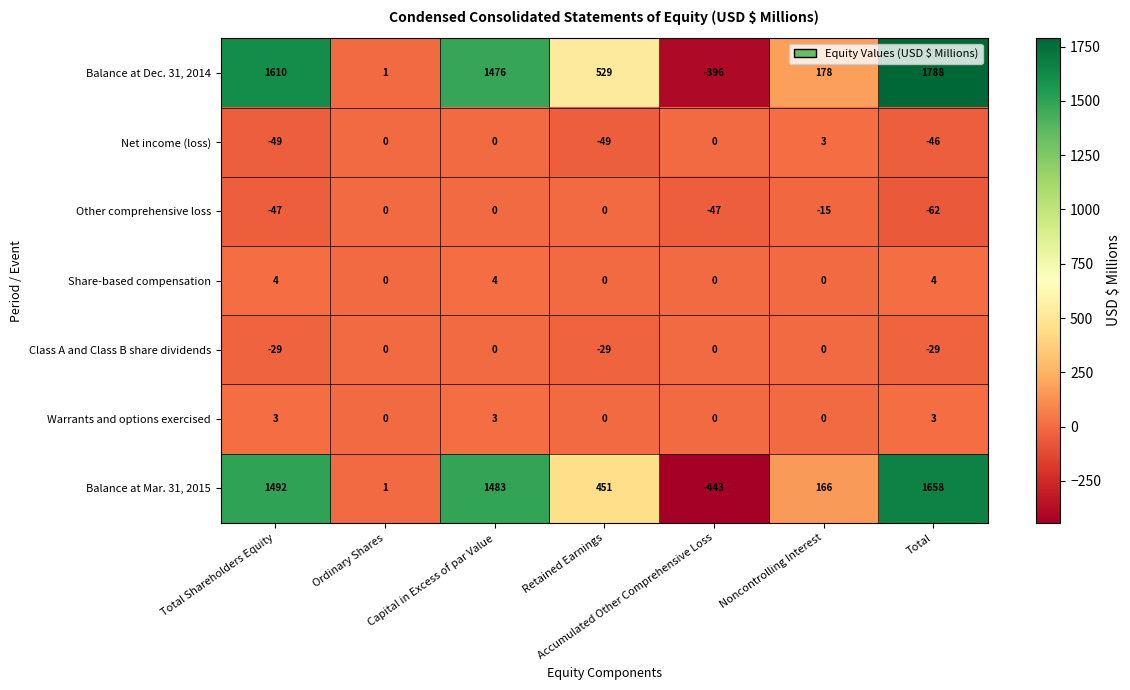

How many Share-based compensation values are between 0 and 4?

7